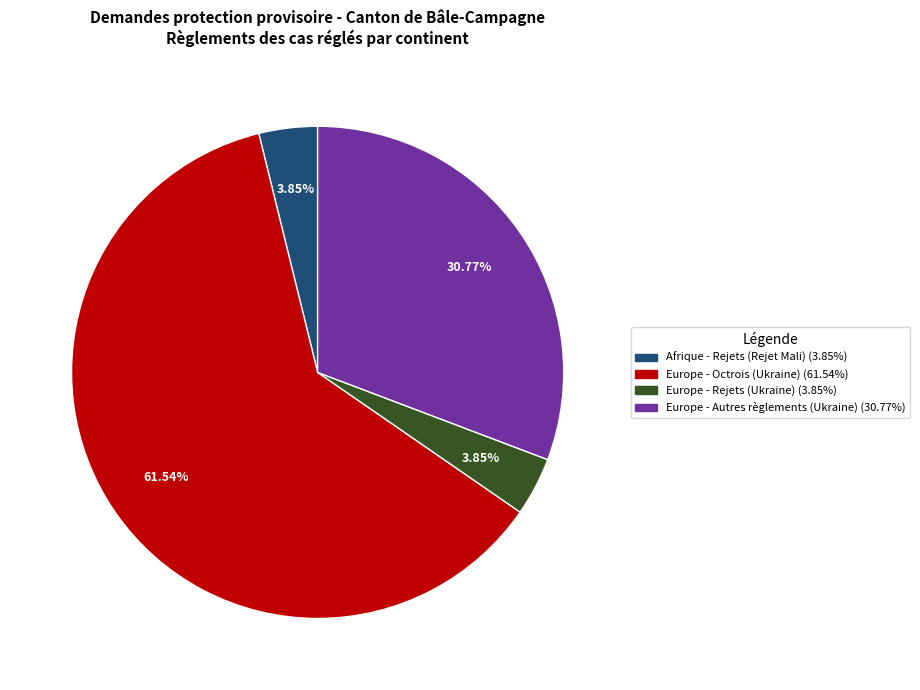

Is there a majority slice in this chart?

Yes